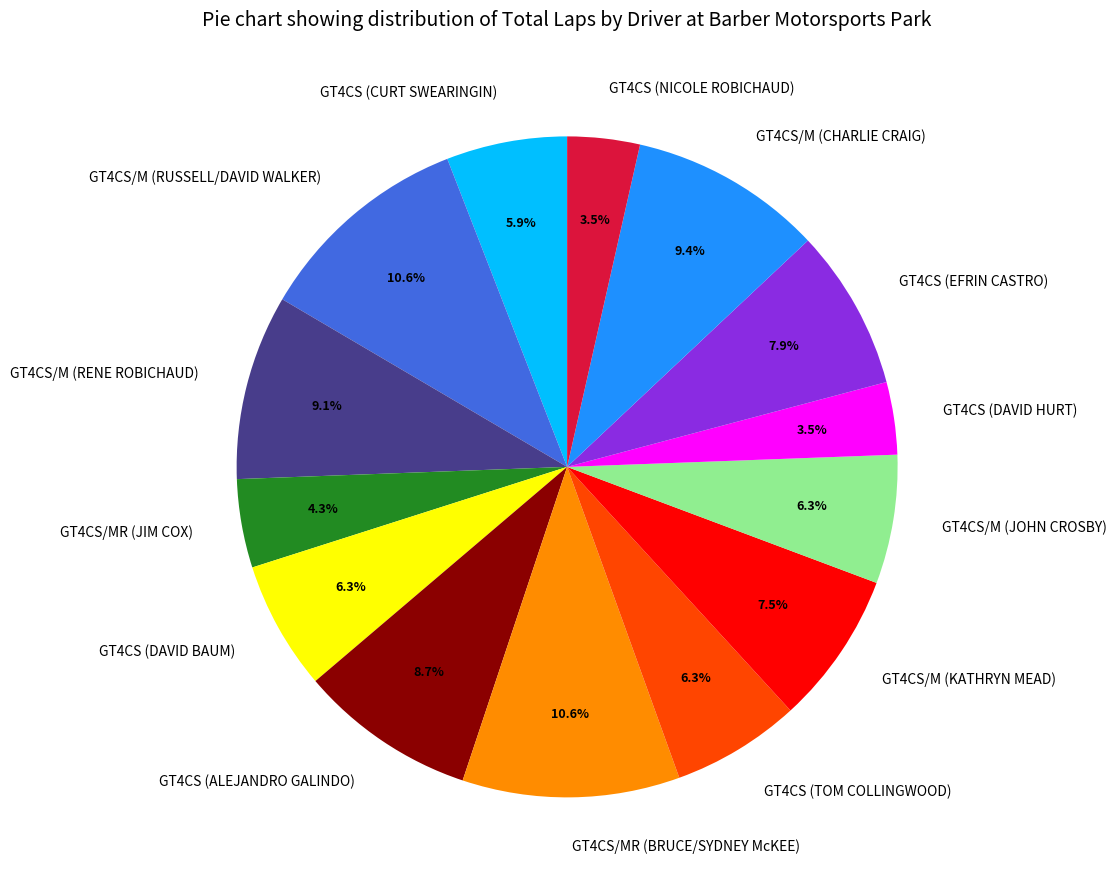

Between GT4CS (CURT SWEARINGIN) and GT4CS (ALEJANDRO GALINDO), which is larger?

GT4CS (ALEJANDRO GALINDO)